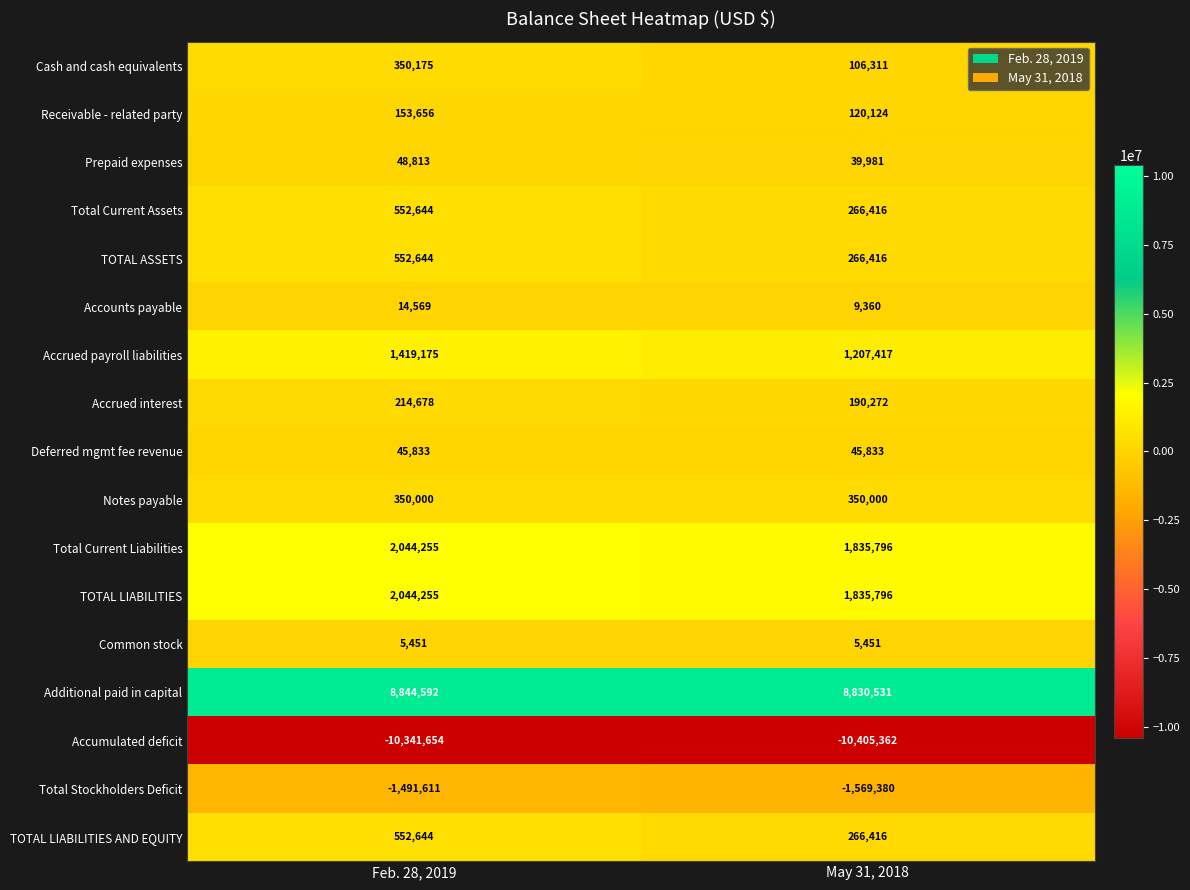

Read the Common stock value at May 31, 2018.

5451